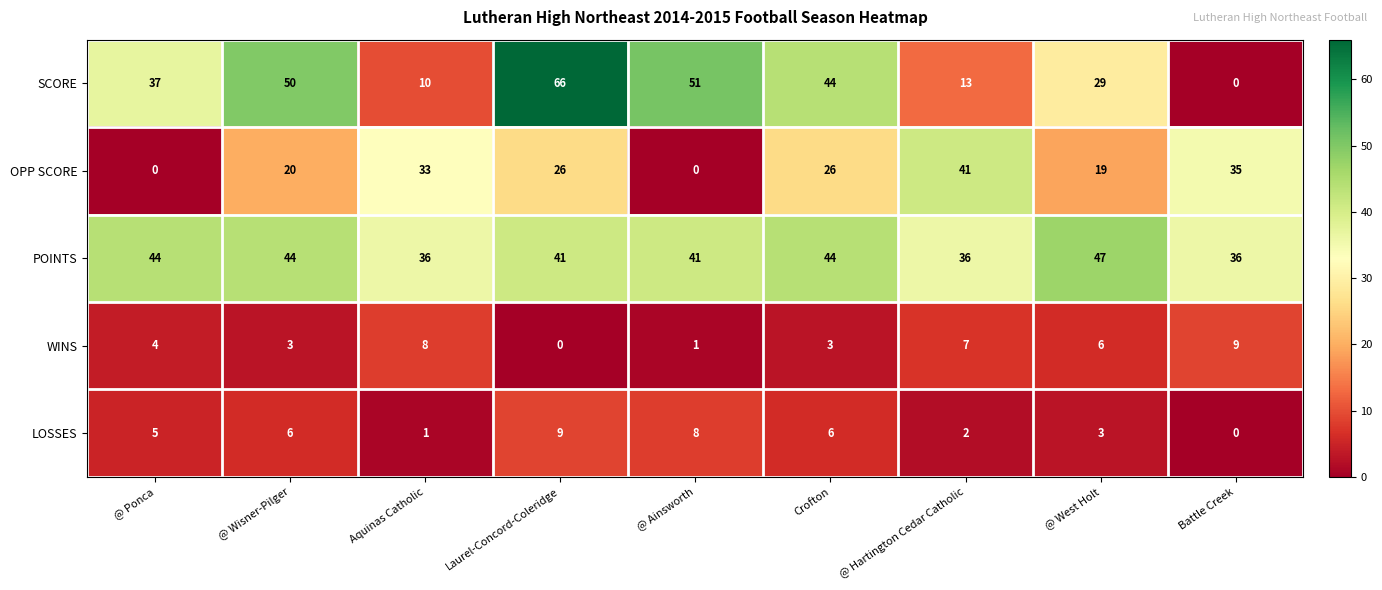

True or false: LOSSES has a value of 1 at @ Hartington Cedar Catholic.

False